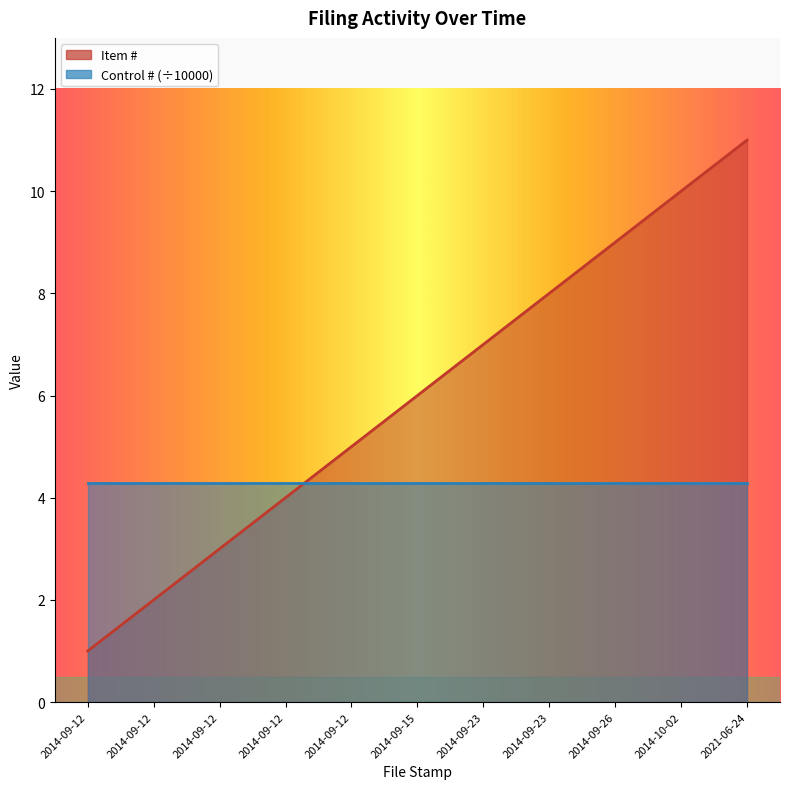

What is the average value?

6